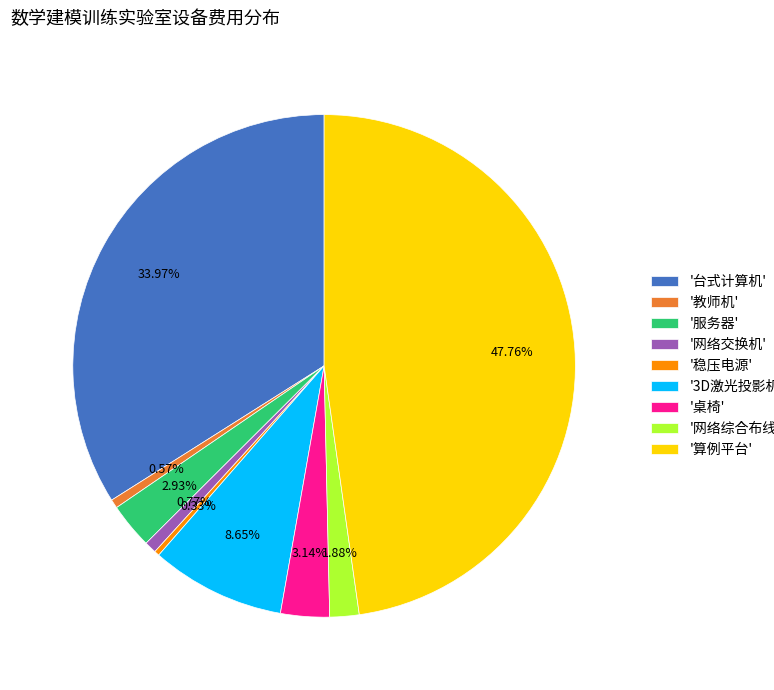

Count the number of slices in the pie.

9